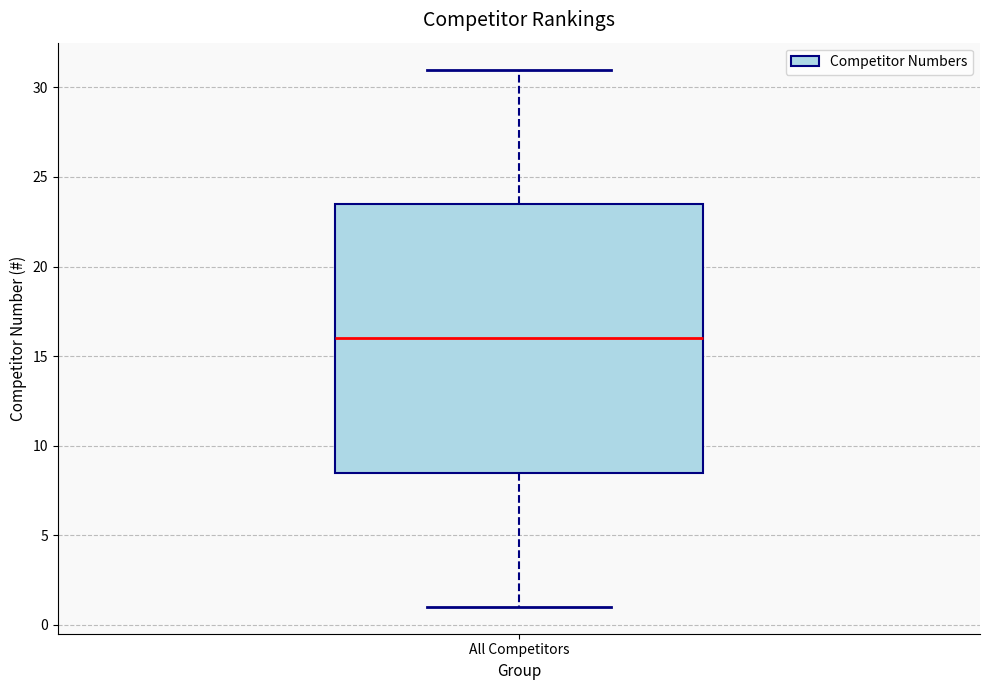

Transcribe this box plot: give where the median line is, the range the box spans, and where the two whiskers end, as read against the y-axis. The values are not printed on the chart, so give them approximately, as read against the axis.

median 16.0, box 8.5 to 23.5, whiskers 1.0 to 31.0